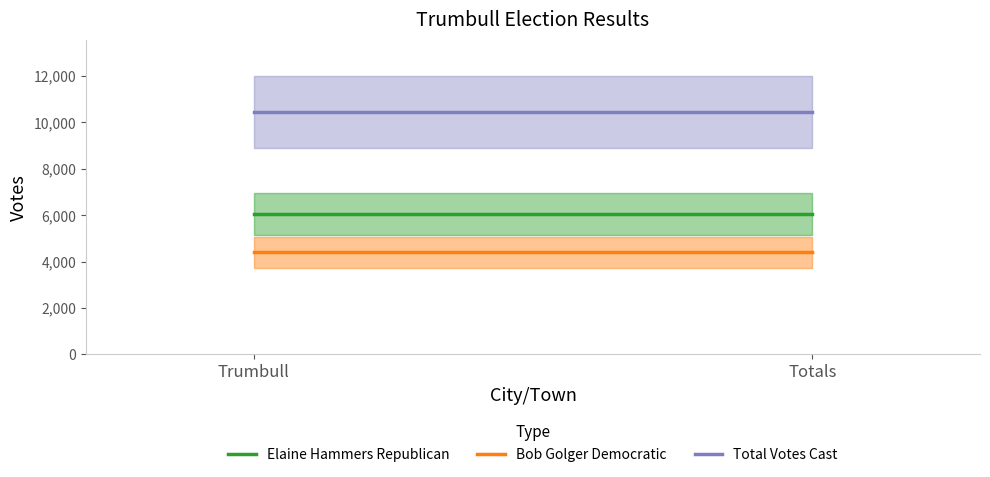

What is the average value of the Bob Golger Democratic series?

4394